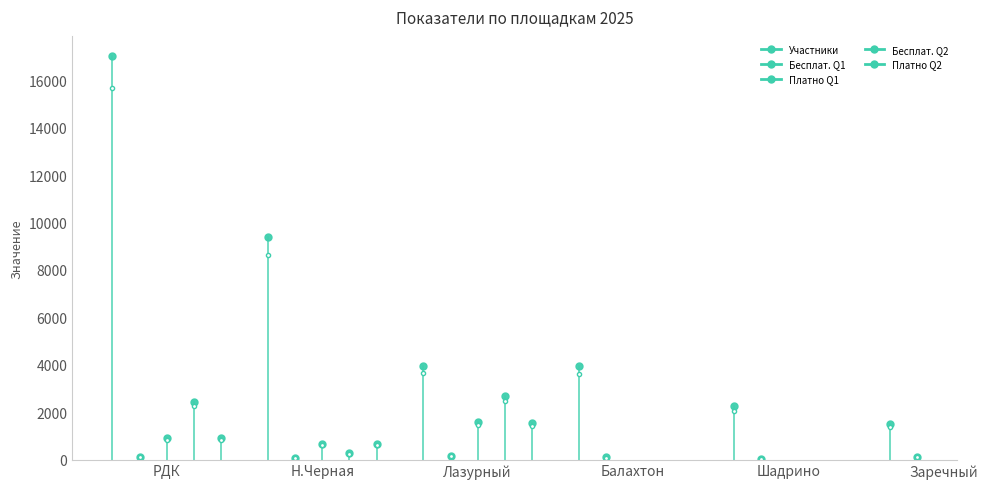

Rank the categories by Бесплат. Q1 value from highest to lowest.

Лазурный, РДК, Заречный, Балахтон, Н.Черная, Шадрино